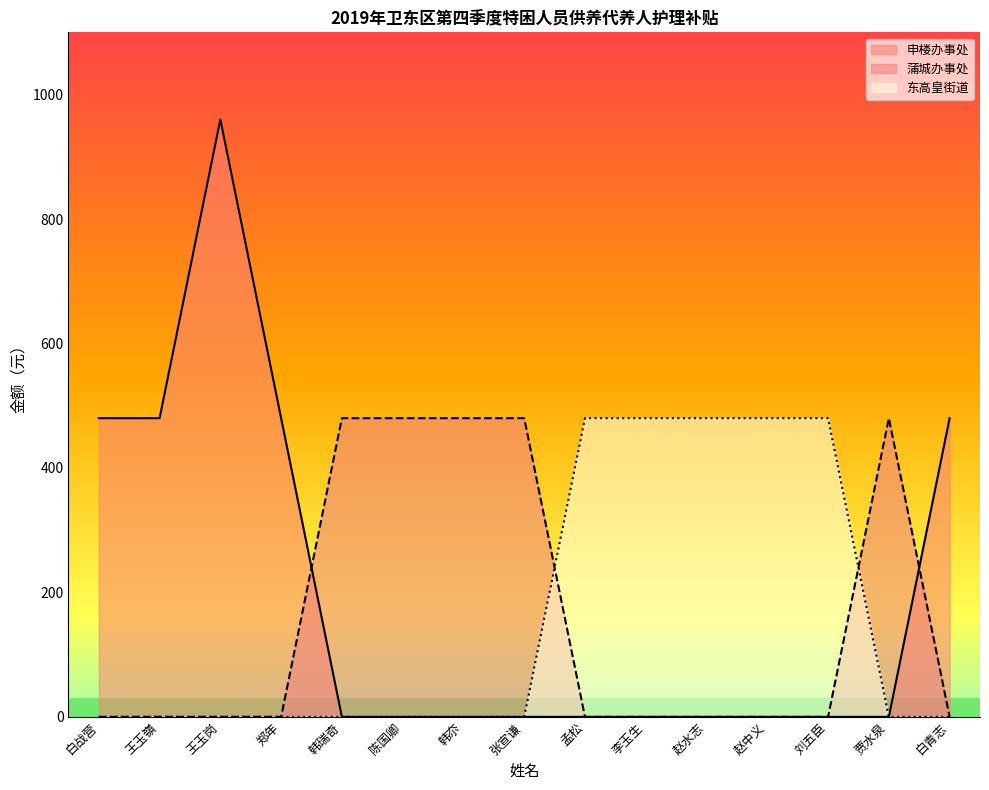

How many interior local peaks (higher than both neighbors) does the data have?

1